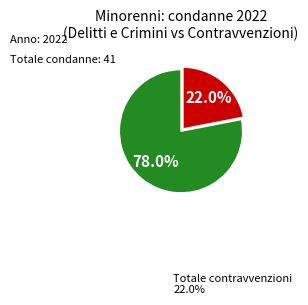

Does any single category account for the majority?

Yes